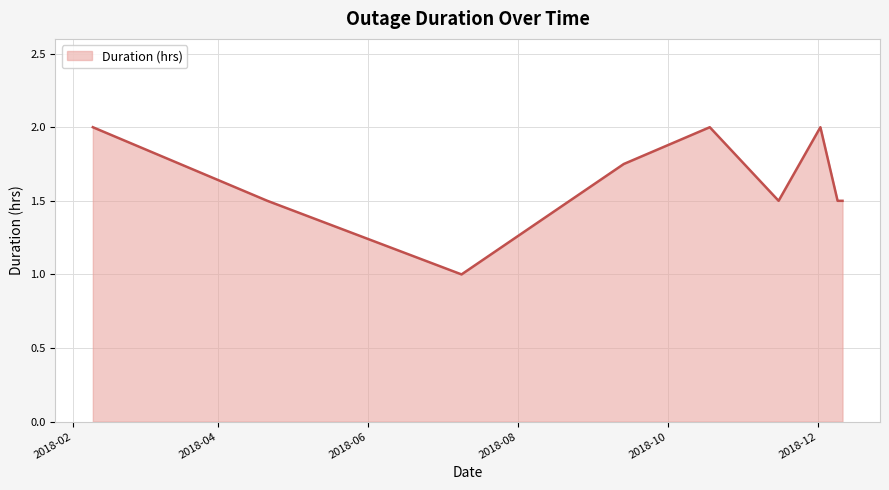

What is the smallest value displayed?

1.0